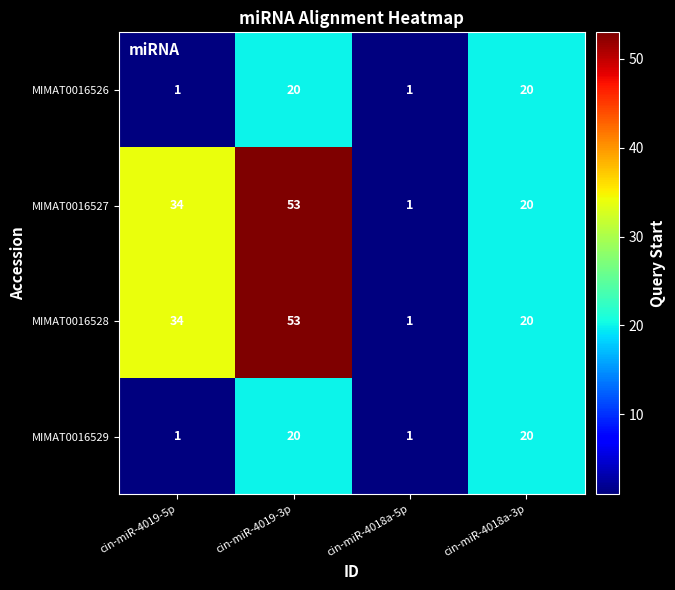

What is the sum of the MIMAT0016528 values at cin-miR-4018a-3p and cin-miR-4018a-5p?

21